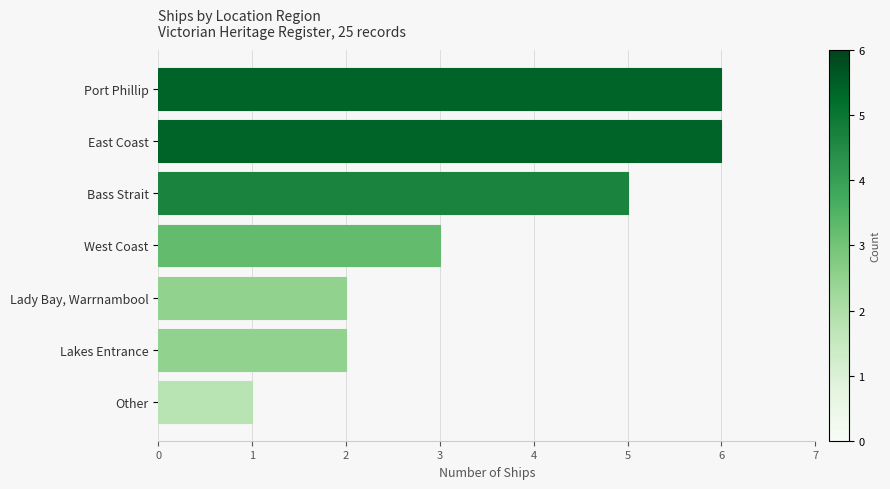

Reading bottom to top, what are all the values shown in this chart?

Other=1	Lakes Entrance=2	Lady Bay, Warrnambool=2	West Coast=3	Bass Strait=5	East Coast=6	Port Phillip=6